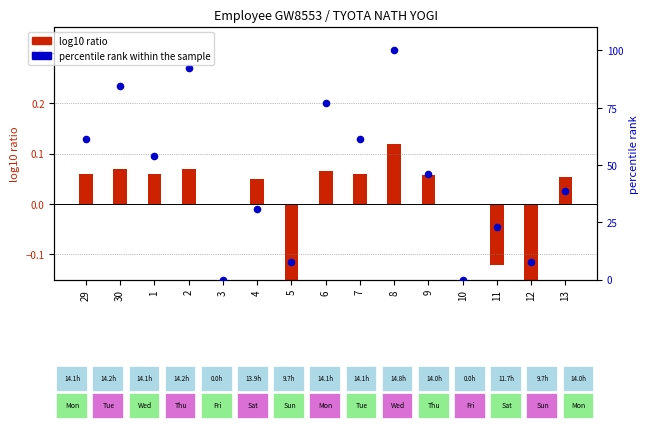

What is the change in value from 1 to 9?

-7.7